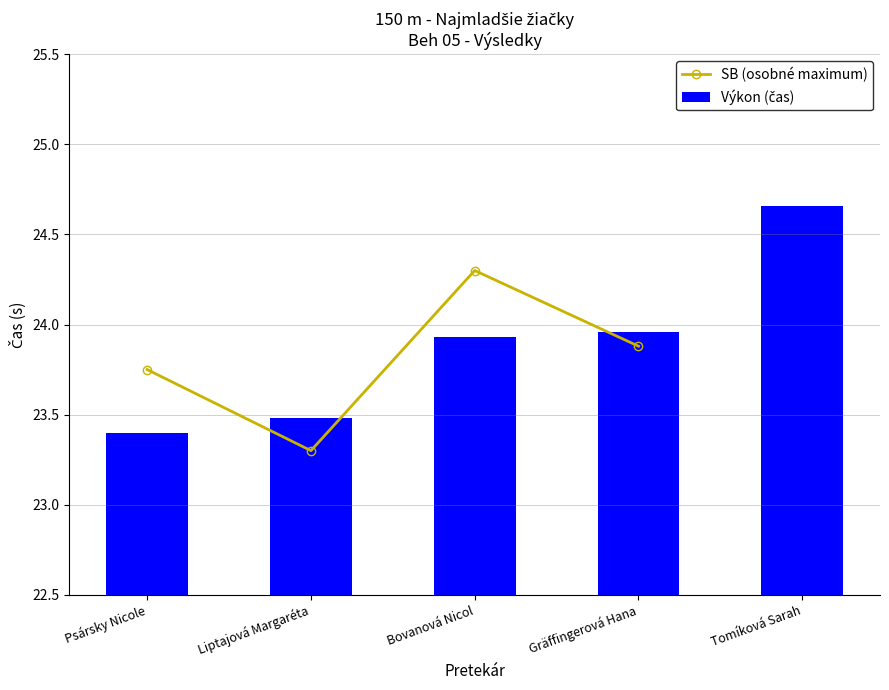

At which category is the sum across all series the highest?

Bovanová Nicol